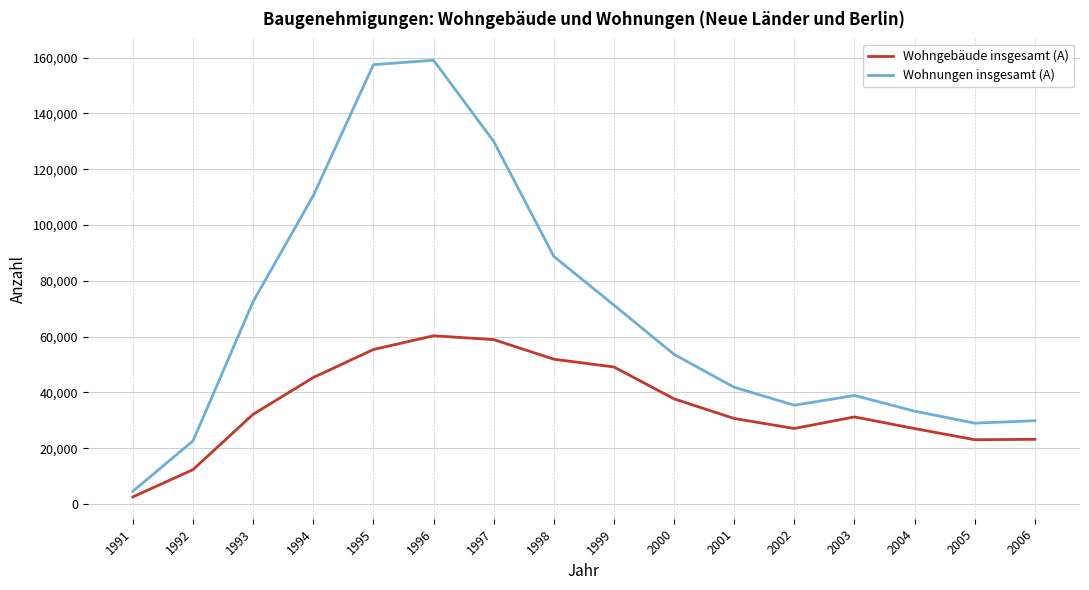

Rank the series at 1998 from highest to lowest value.

Wohnungen insgesamt (A), Wohngebäude insgesamt (A)